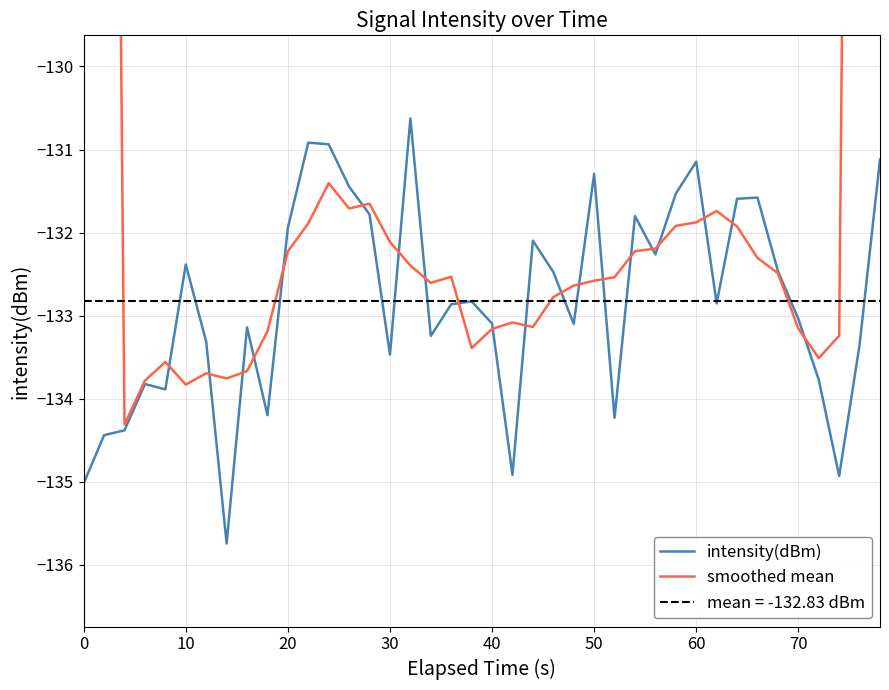

What is the lowest value of the smoothed mean series?

-134.3